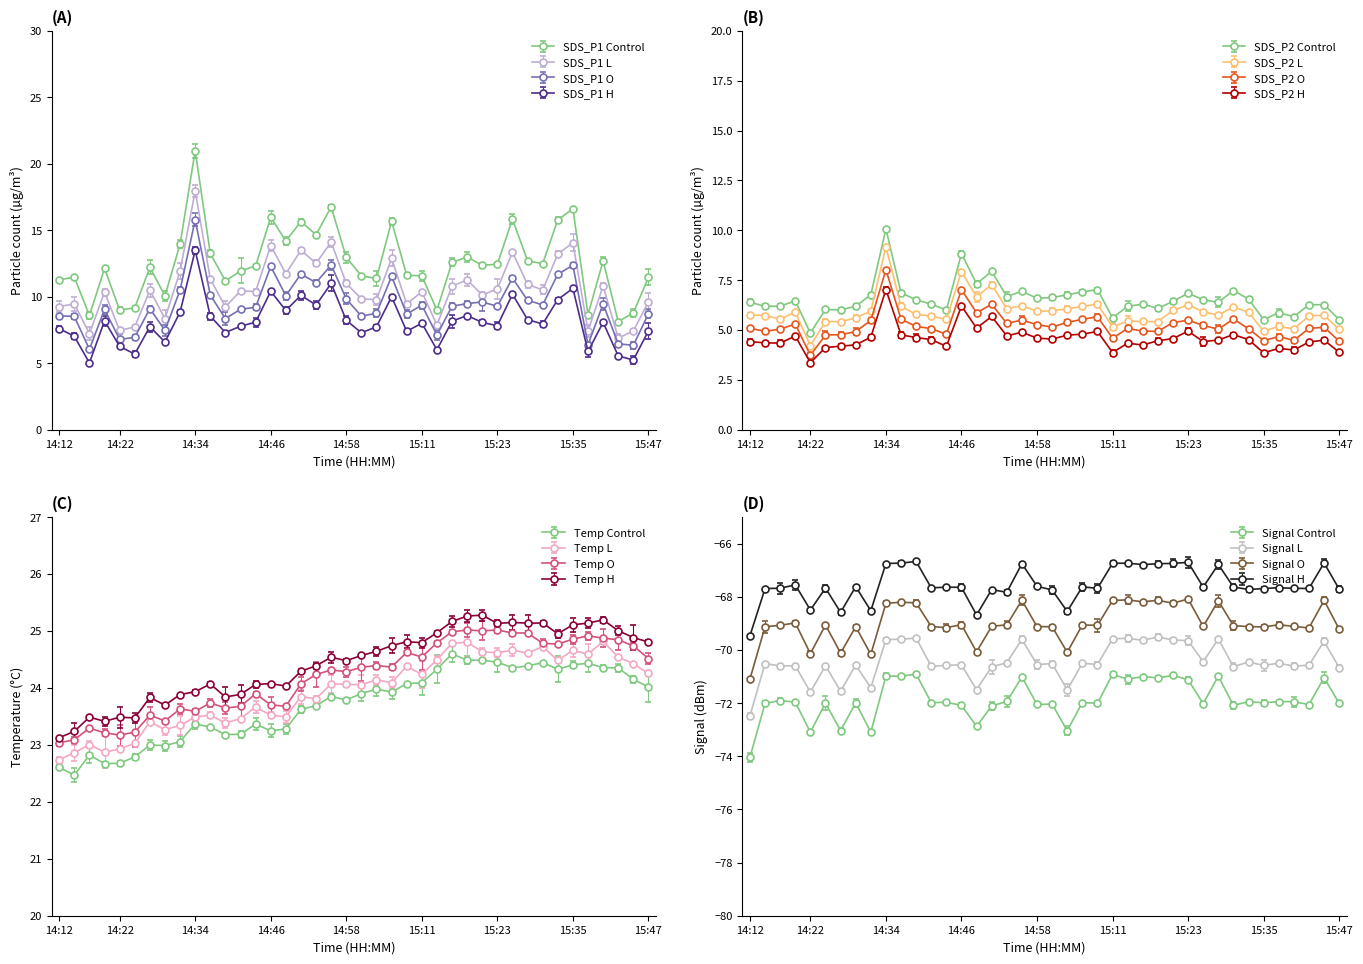

Rank the categories by Temp value from highest to lowest.

15:20, 15:18, 15:40, 15:15, 15:25, 15:30, 15:28, 15:37, 15:23, 15:35, 15:42, 15:13, 15:33, 15:45, 15:08, 15:47, 15:11, 15:06, 15:03, 15:01, 14:56, 14:58, 14:54, 14:51, 14:46, 14:37, 14:44, 14:49, 14:34, 14:41, 14:32, 14:39, 14:27, 14:29, 14:17, 14:22, 14:24, 14:20, 14:15, 14:12